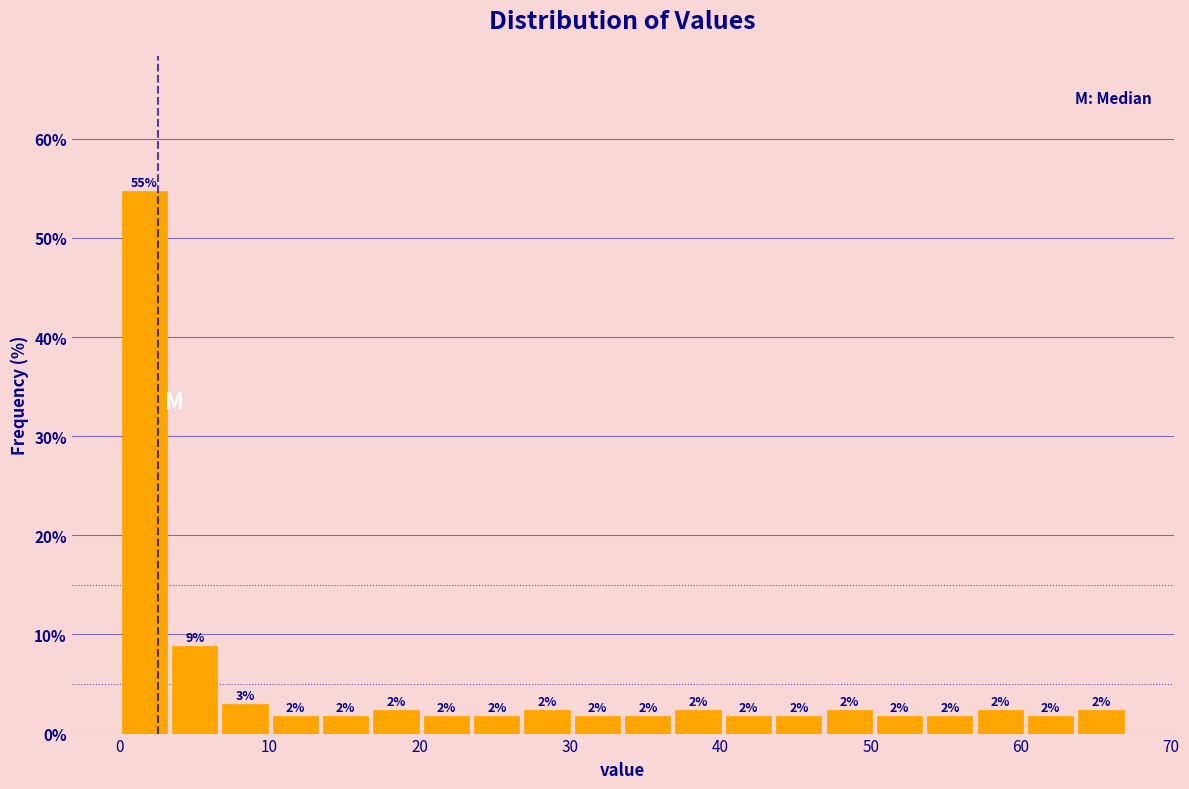

Read against the x-axis, roughly where is the centre of the tallest bar?

2